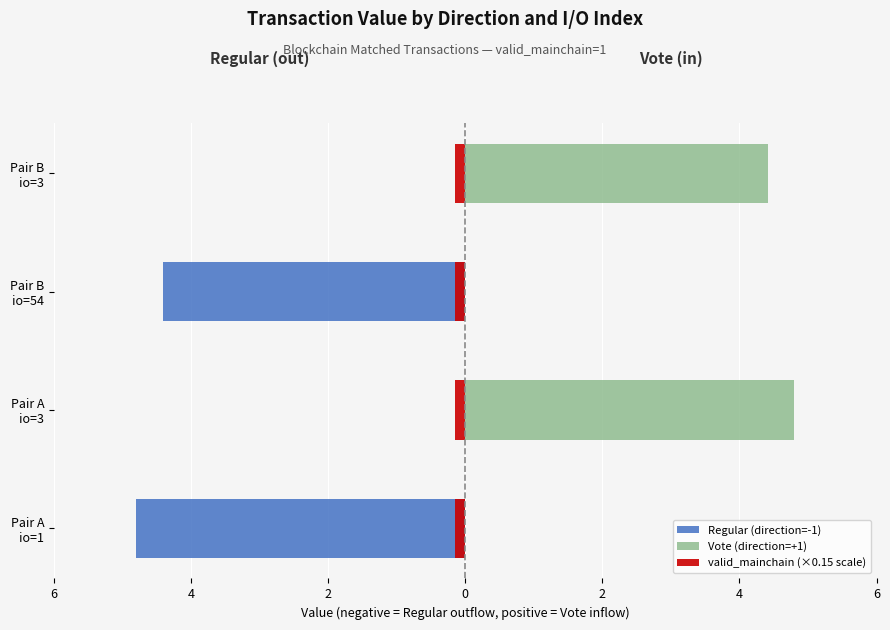

What is the difference between the maximum and minimum values in the Vote (direction=+1) series?

4.8